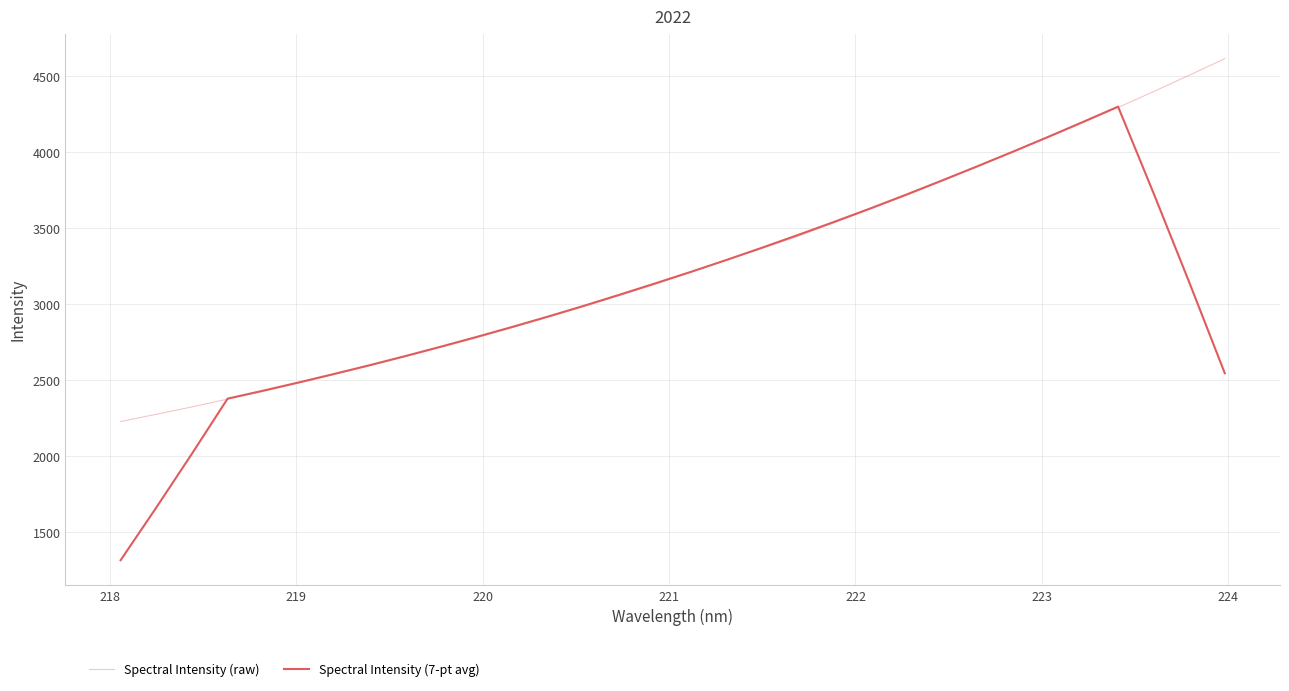

Does the chart have visible grid lines?

Yes